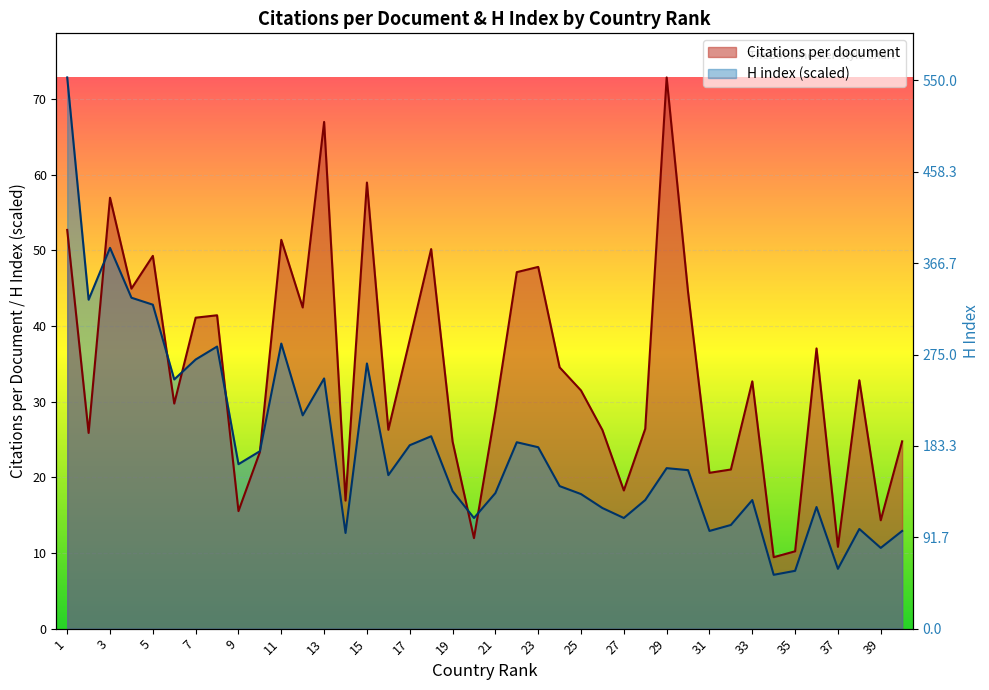

What is the lowest value of the H index series?

7.1